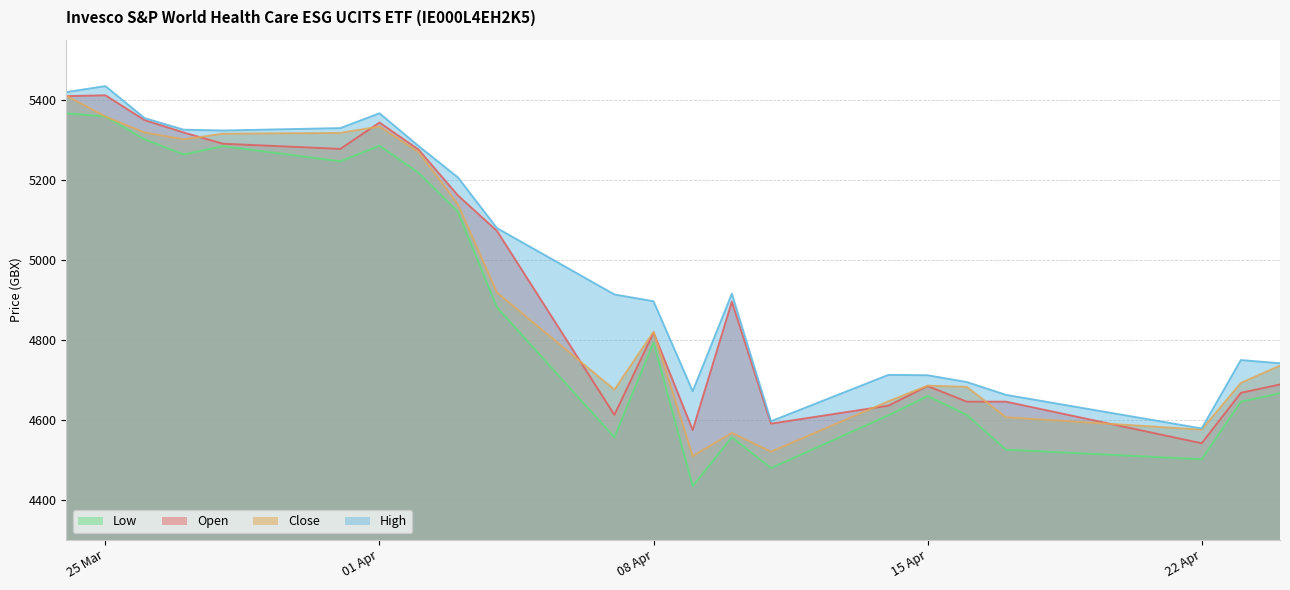

True or false: High and Close cross at least once.

False